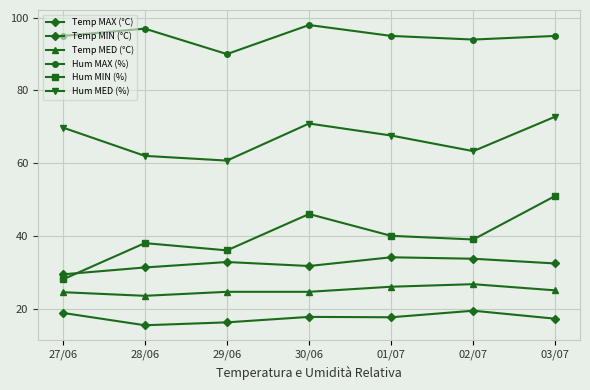

Count the number of categories in the chart.

7